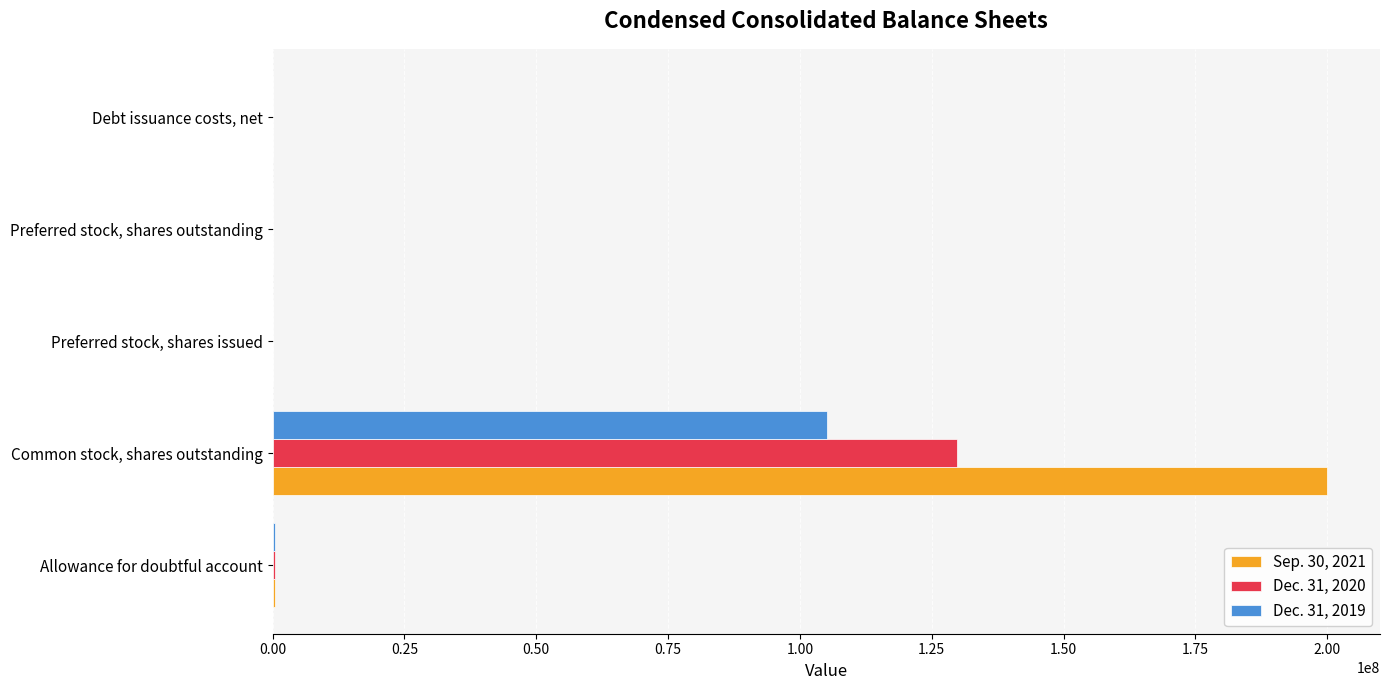

At which category is the sum across all series the highest?

Common stock, shares outstanding